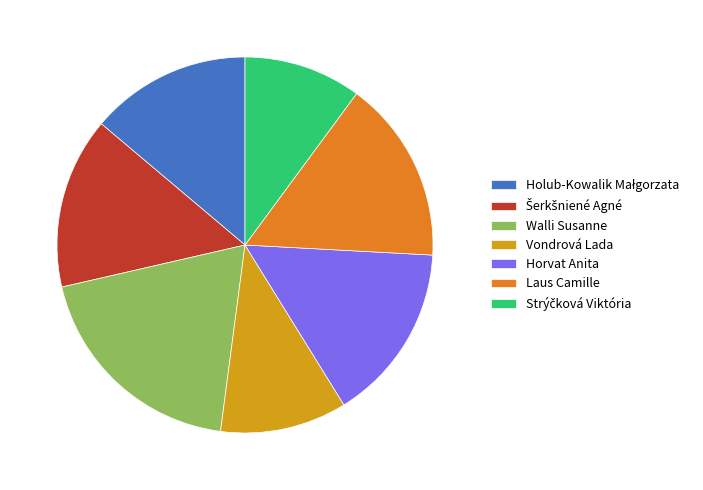

What is the largest slice in the pie chart?

Walli Susanne